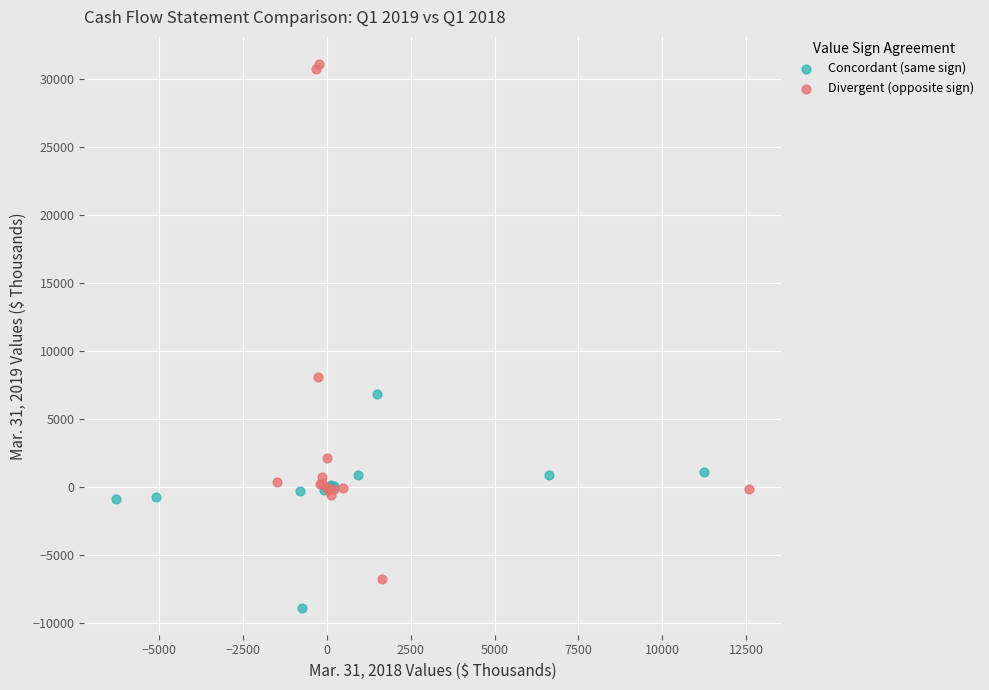

Which series contains the lowest Y value?

Concordant (same sign)